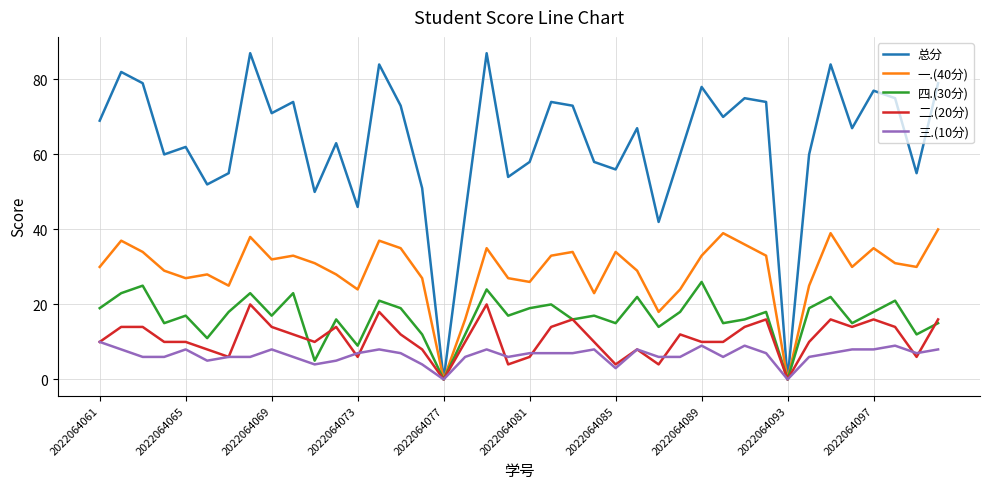

At how many categories does at least one series exceed 45?

36